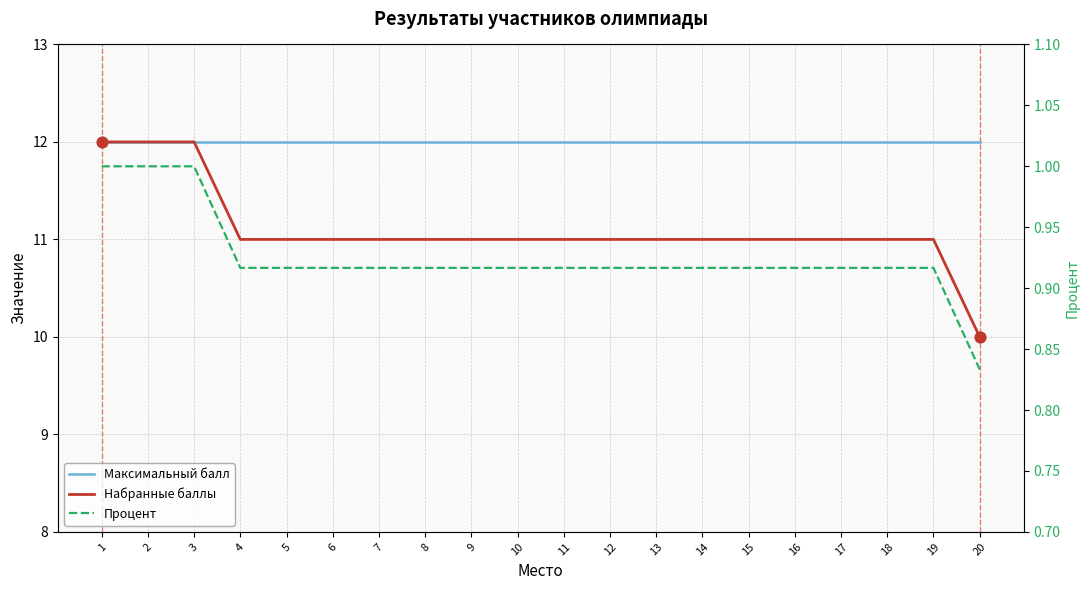

At how many categories does at least one series exceed 8?

20